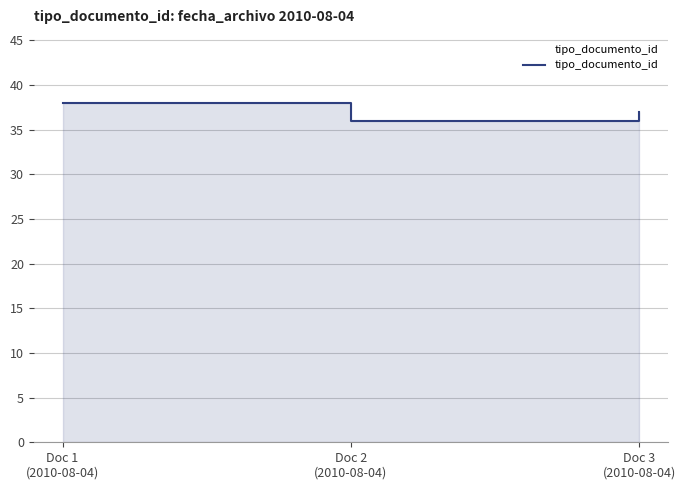

What is the ratio of the value at Doc 1
(2010-08-04) to the value at Doc 3
(2010-08-04)?

1.0